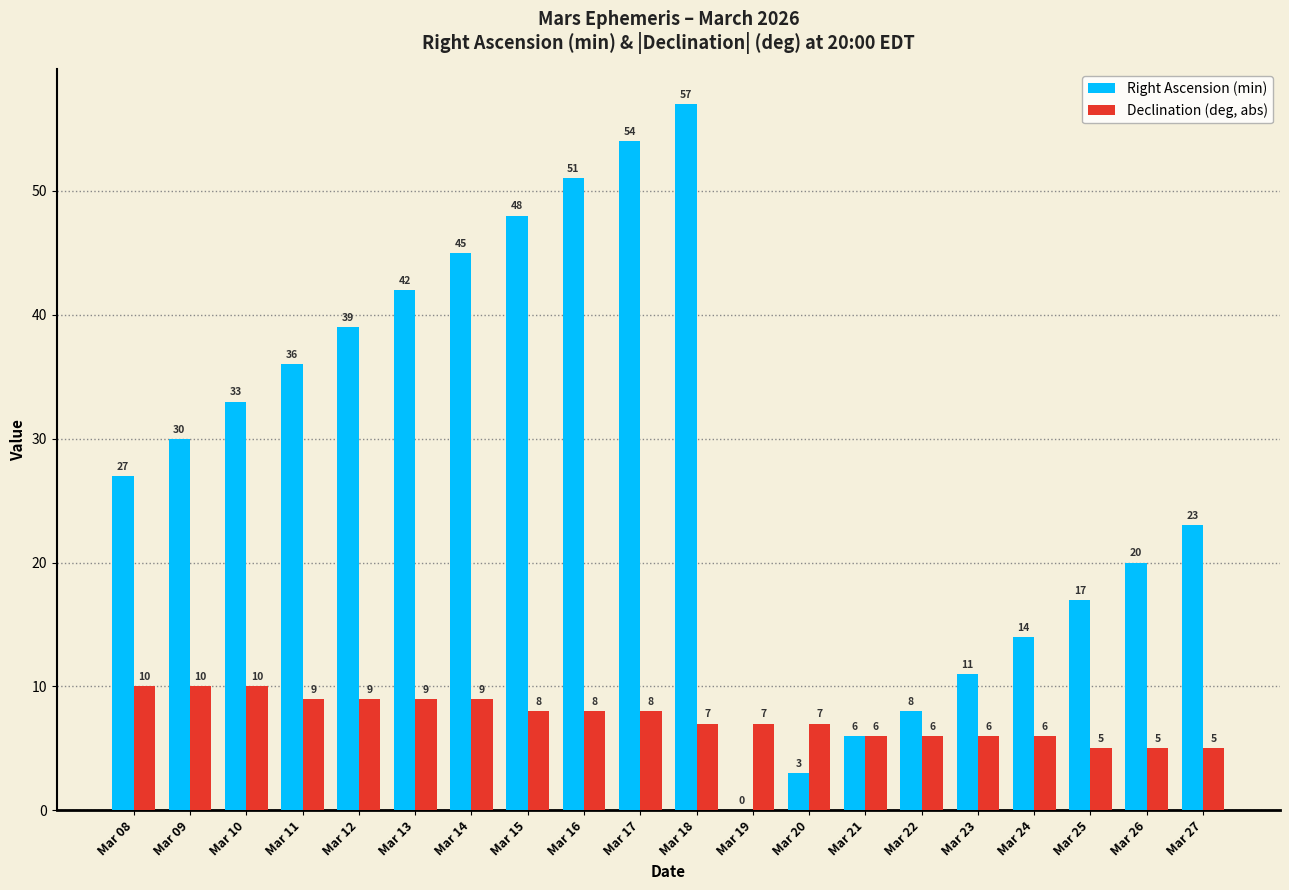

At which label is Right Ascension (min) closest to 28?

Mar 08